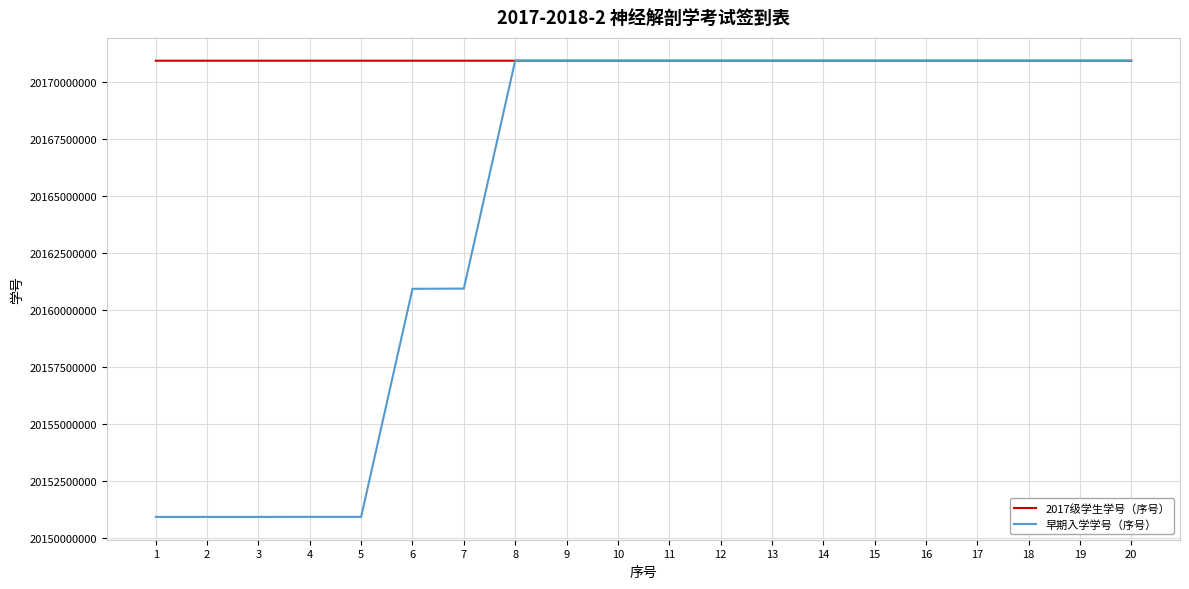

Is the value of 早期入学学号（序号） at 5 greater than the value of 2017级学生学号（序号） at 9?

No